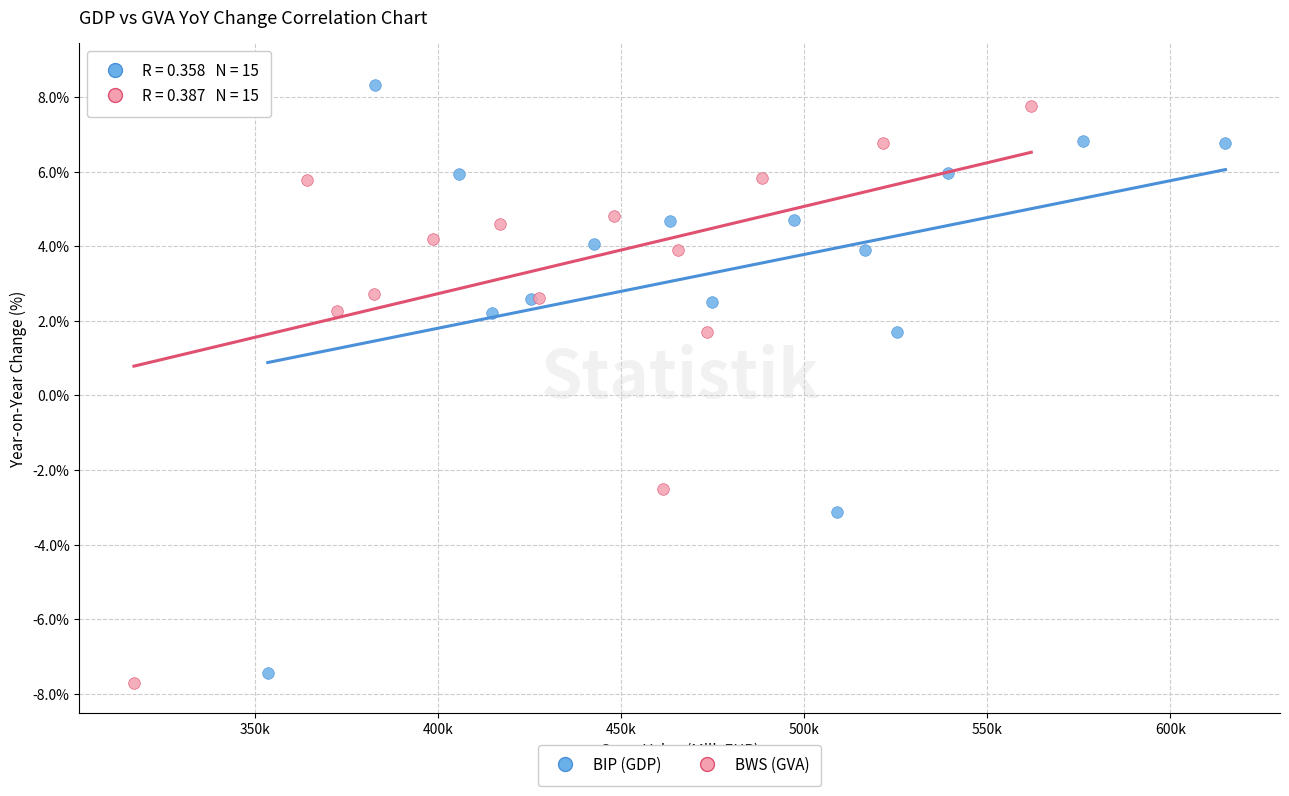

Which series has the widest spread of Y values?

BWS (GVA)